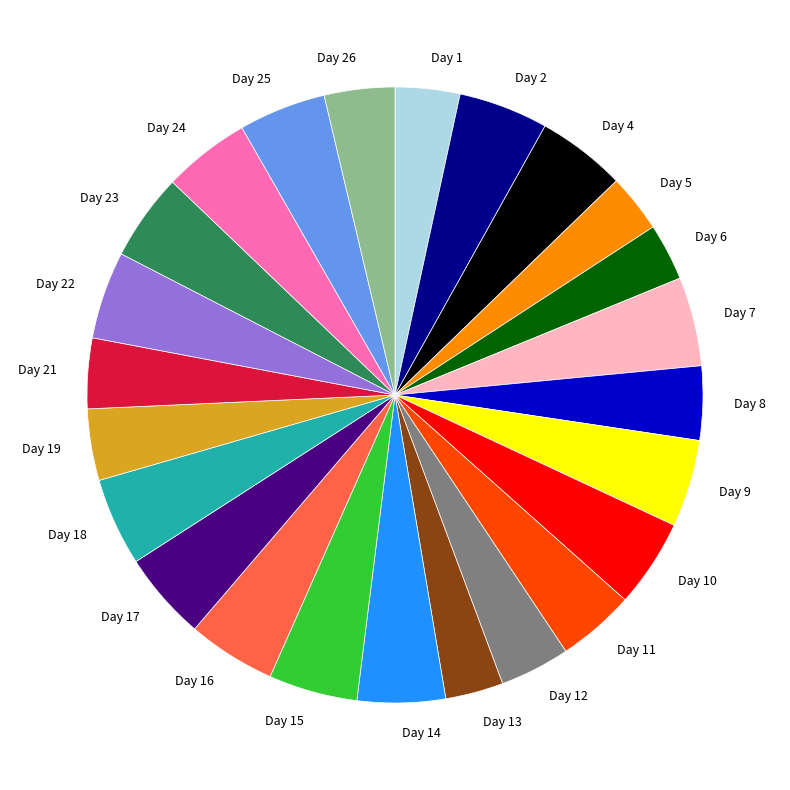

Does Day 9 represent more than half of the total?

No